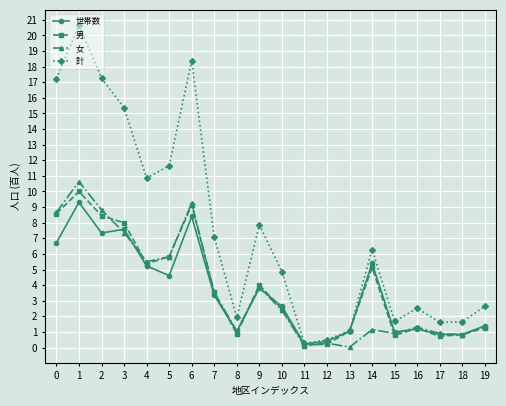

In 男, how many points are lower than both neighbors (excluding endpoints)?

5